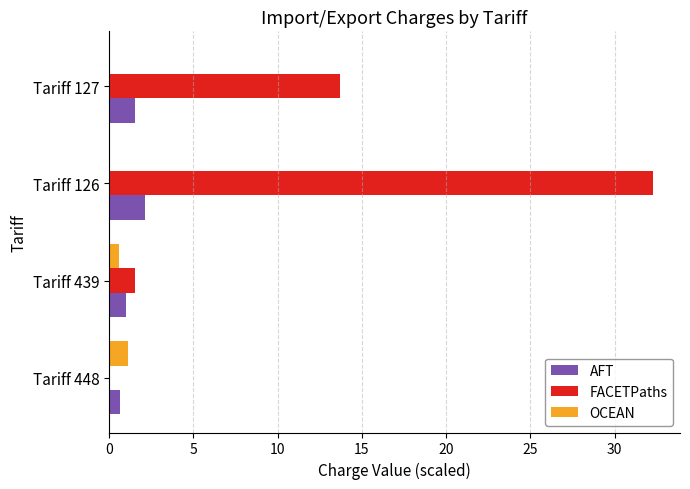

True or false: AFT has a value of 0.7 at Tariff 126.

False